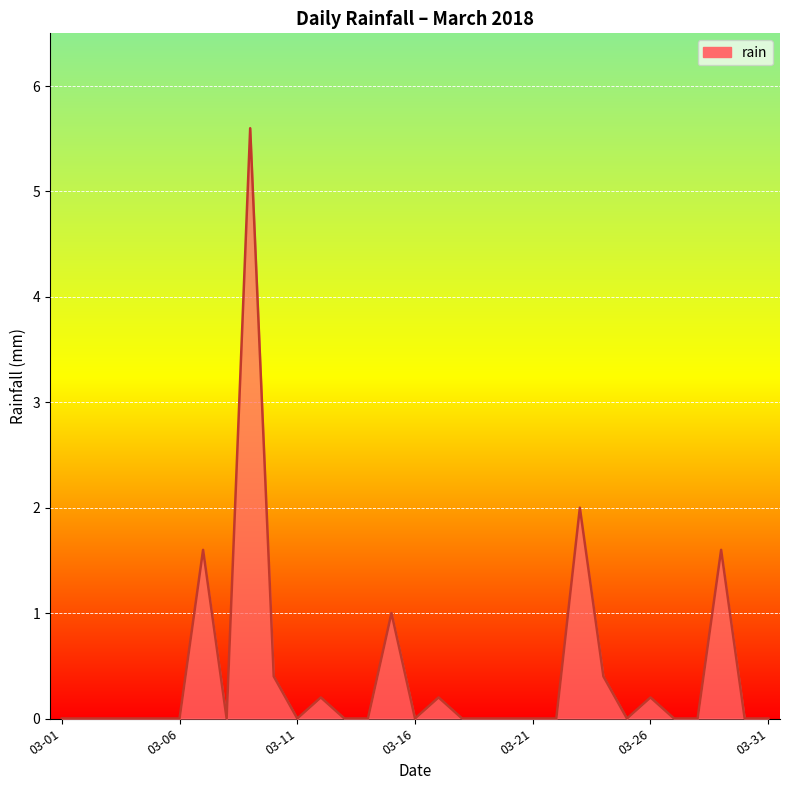

What is the maximum value shown in the chart?

5.6